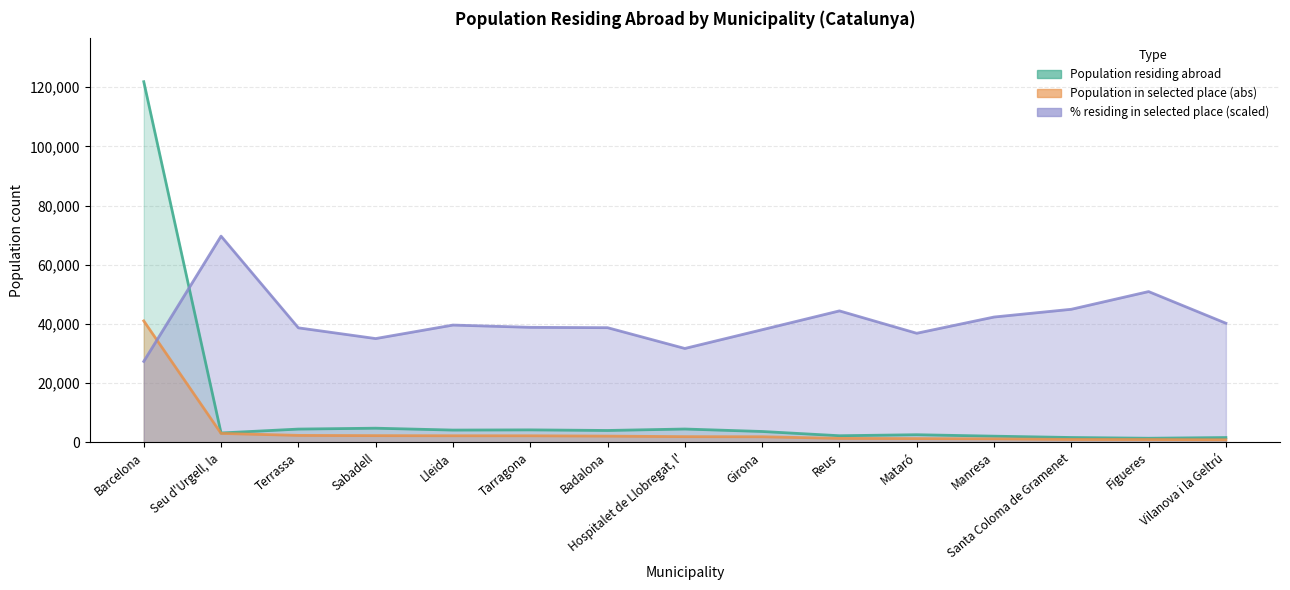

What is the difference between the Population in selected place (%) values at Tarragona and Girona?

804.5